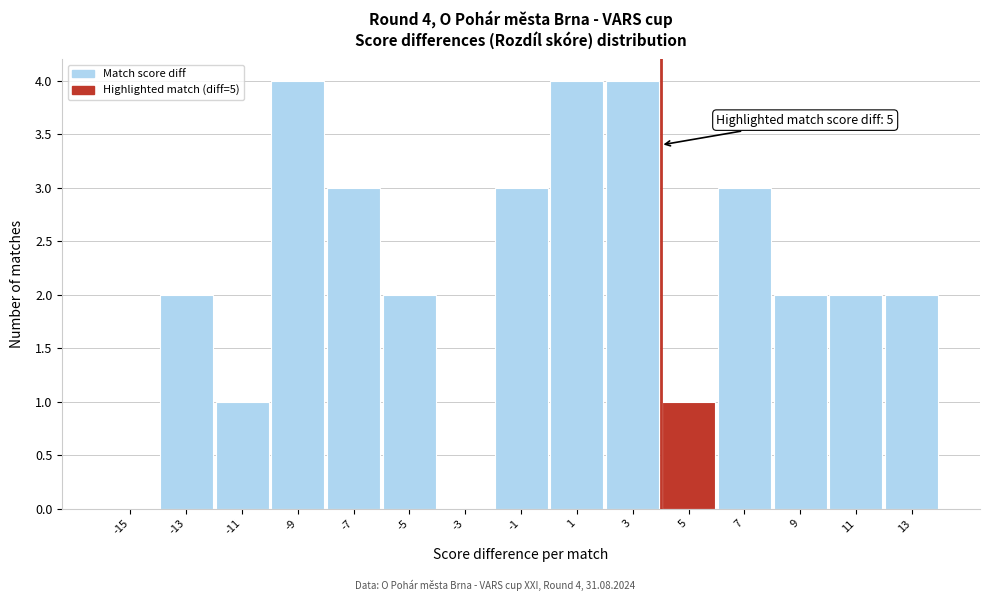

Reading left to right, transcribe all the data shown in this chart.

-15=0	-13=2	-11=1	-9=4	-7=3	-5=2	-3=0	-1=3	1=4	3=4	5=1	7=3	9=2	11=2	13=2